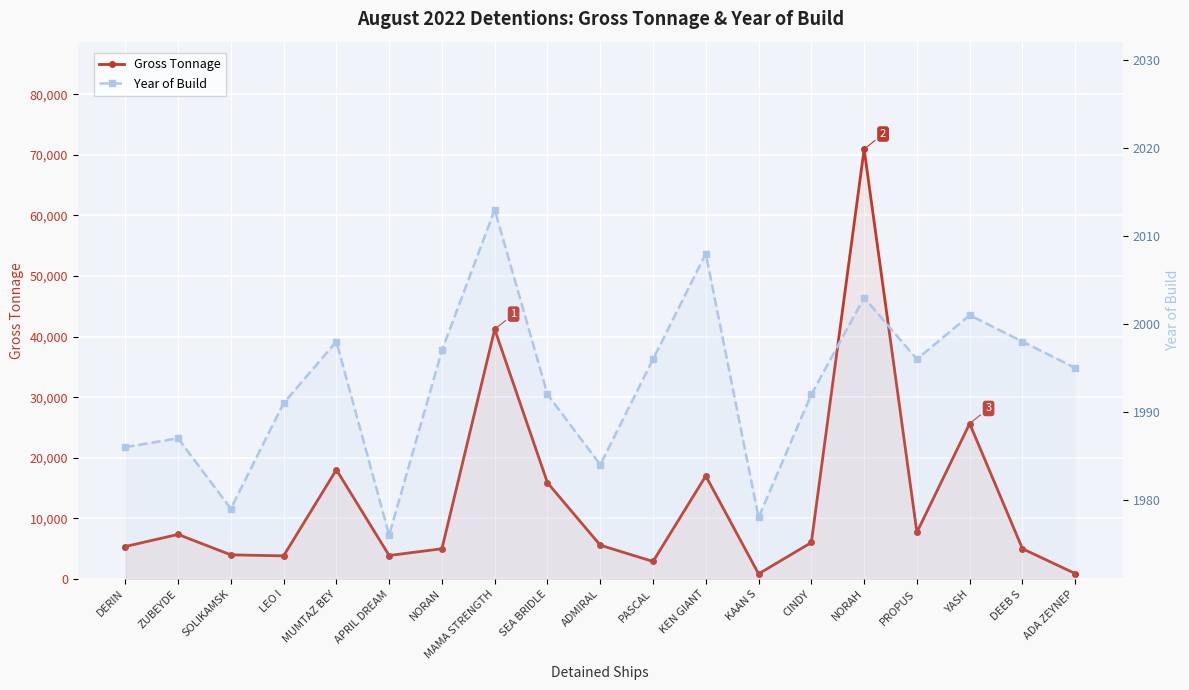

Between which two adjacent categories do Gross Tonnage and Year of Build first intersect?

KEN GIANT and KAAN S